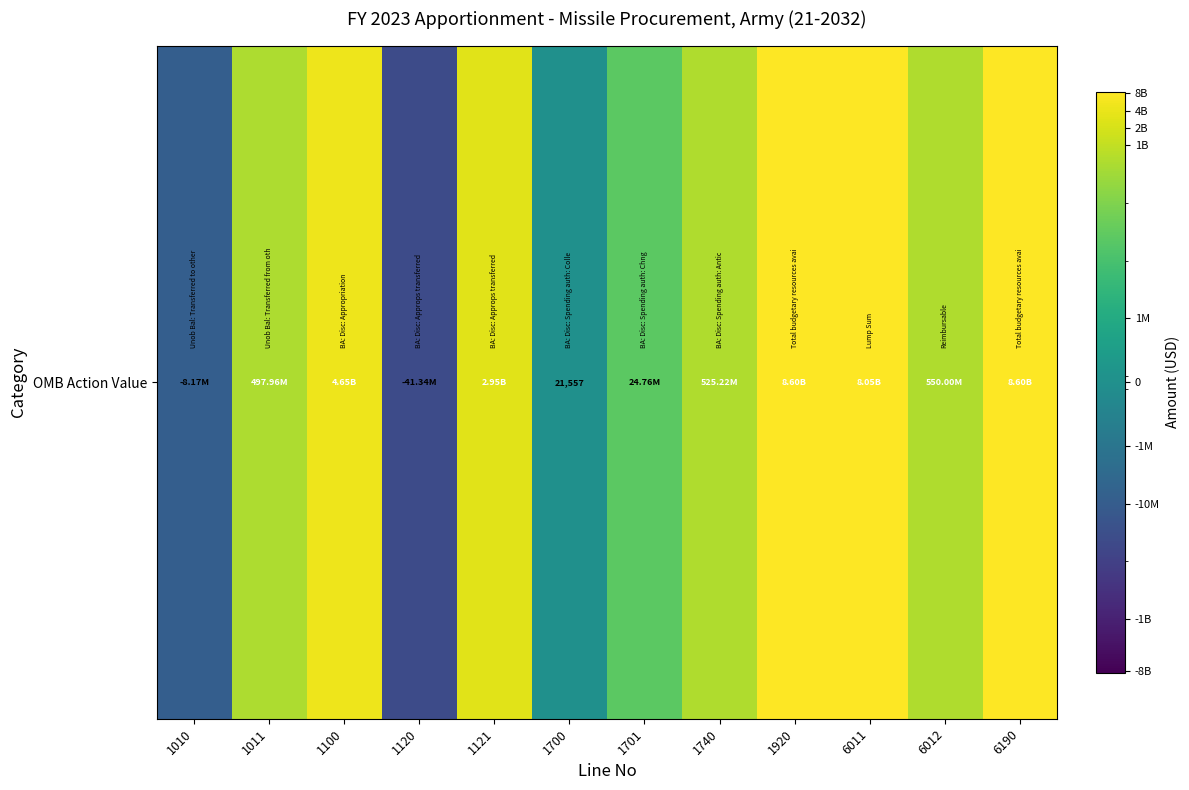

Read the value at 1700, to the nearest 50.

21550